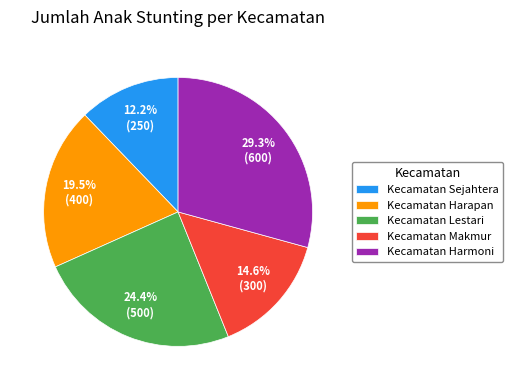

What is the total percentage of Kecamatan Lestari and Kecamatan Harapan?

43.9%